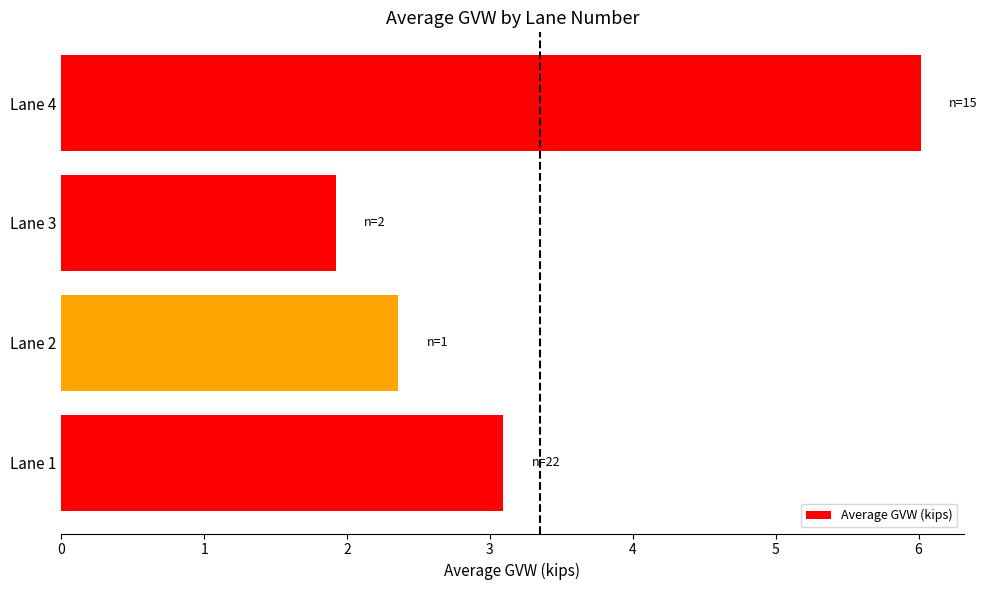

Count the number of values greater than 3.

2